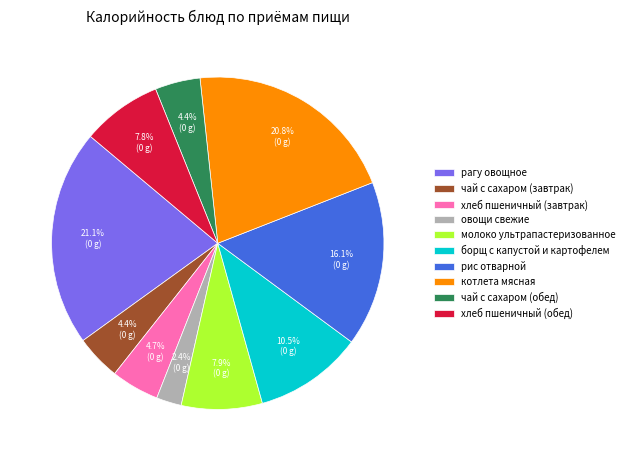

Does any single category account for the majority?

No